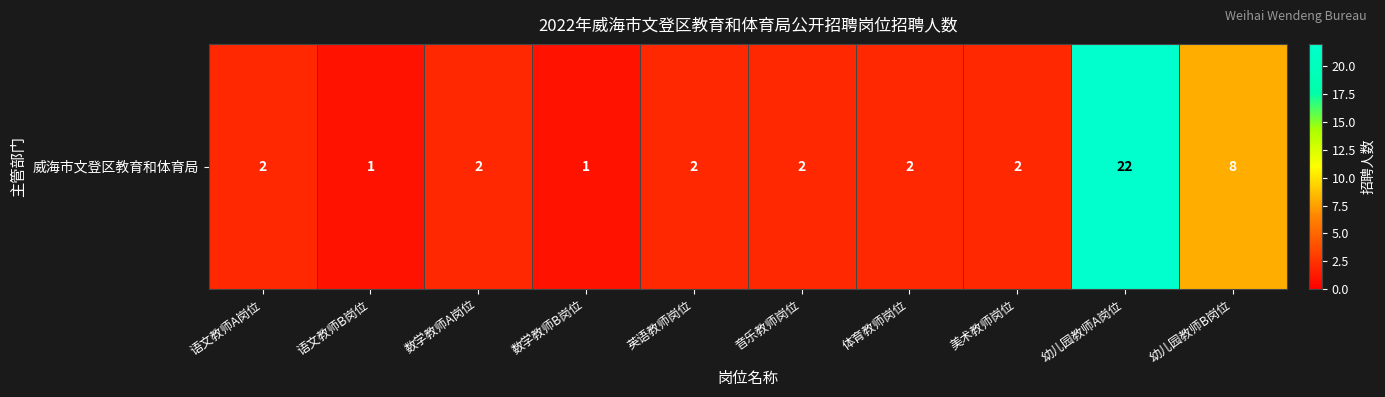

What is the sum of the values at 音乐教师岗位 and 语文教师B岗位?

3